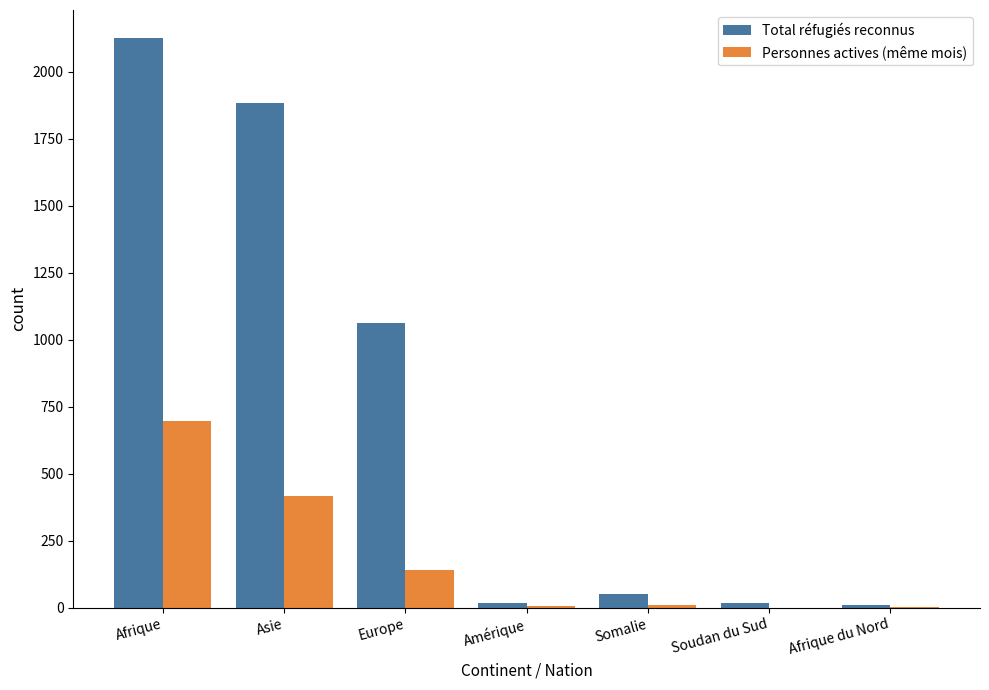

What is the sum of all Personnes actives (même mois) values?

1269